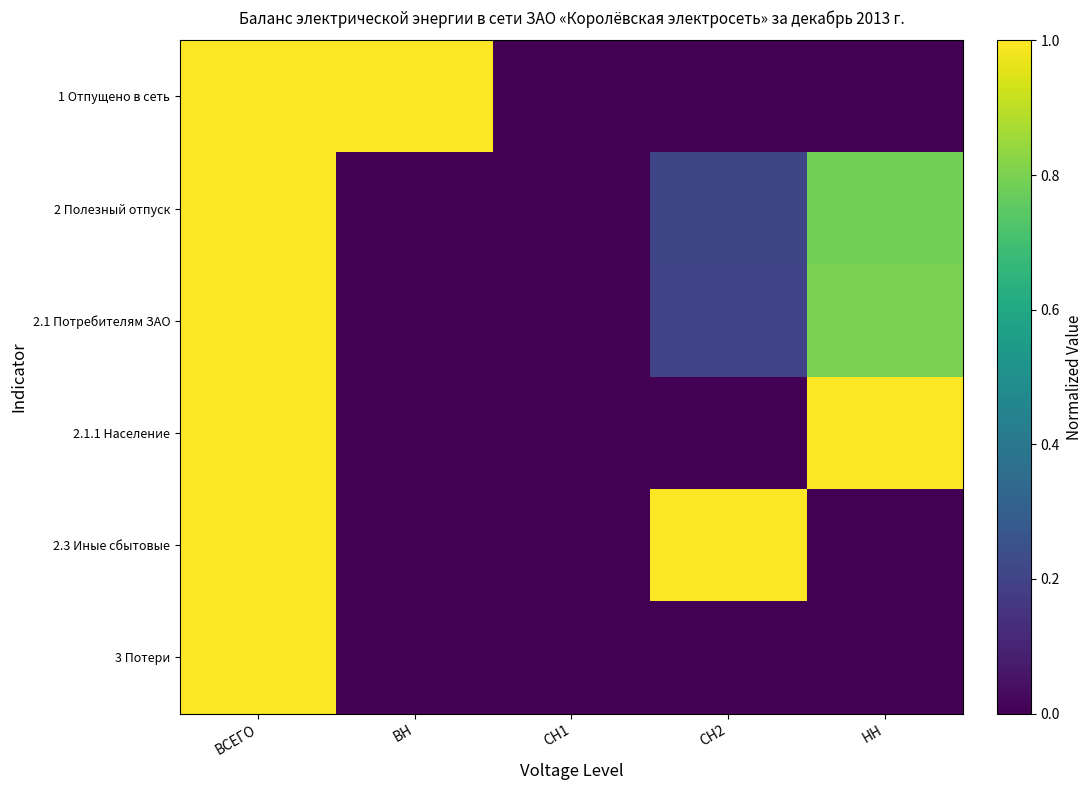

Reading right to left, list all the values displayed in this chart.

1 Отпущено в сеть: НН=0.0	СН2=0.0	СН1=0.0	ВН=1.0	ВСЕГО=1.0
2 Полезный отпуск: НН=0.8	СН2=0.2	СН1=0.0	ВН=0.0	ВСЕГО=1.0
2.1 Потребителям ЗАО: НН=0.8	СН2=0.2	СН1=0.0	ВН=0.0	ВСЕГО=1.0
2.1.1 Население: НН=1.0	СН2=0.0	СН1=0.0	ВН=0.0	ВСЕГО=1.0
2.3 Иные сбытовые: НН=0.0	СН2=1.0	СН1=0.0	ВН=0.0	ВСЕГО=1.0
3 Потери: НН=0.0	СН2=0.0	СН1=0.0	ВН=0.0	ВСЕГО=1.0